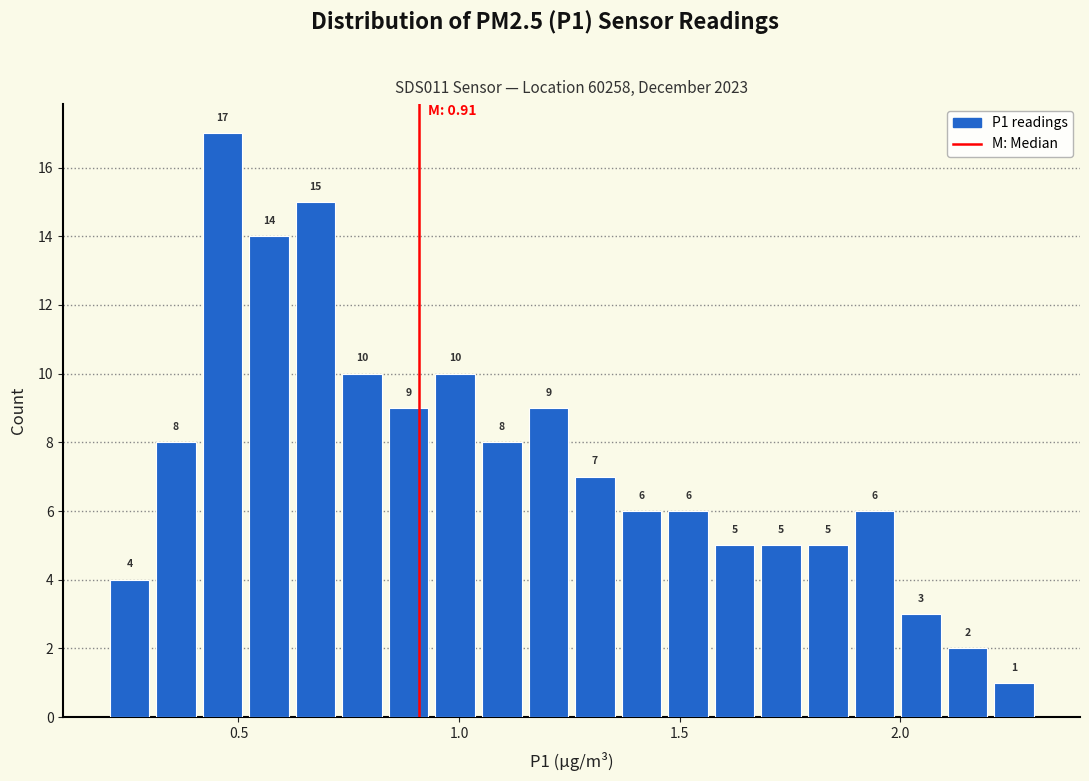

Read against the x-axis, roughly where is the centre of the tallest bar?

0.45